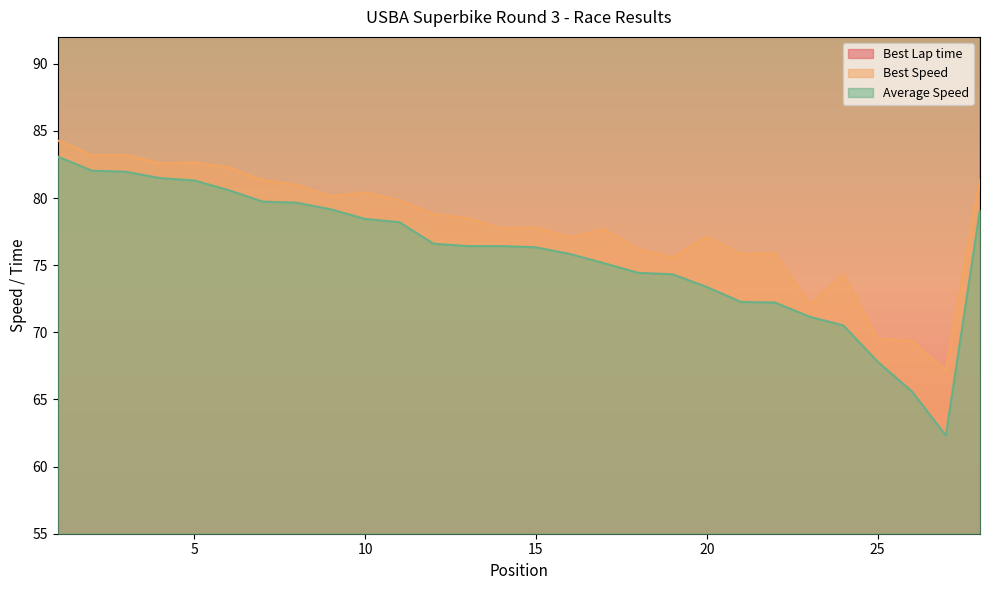

What is the difference between the second highest and second lowest values in the Best Speed series?

13.8